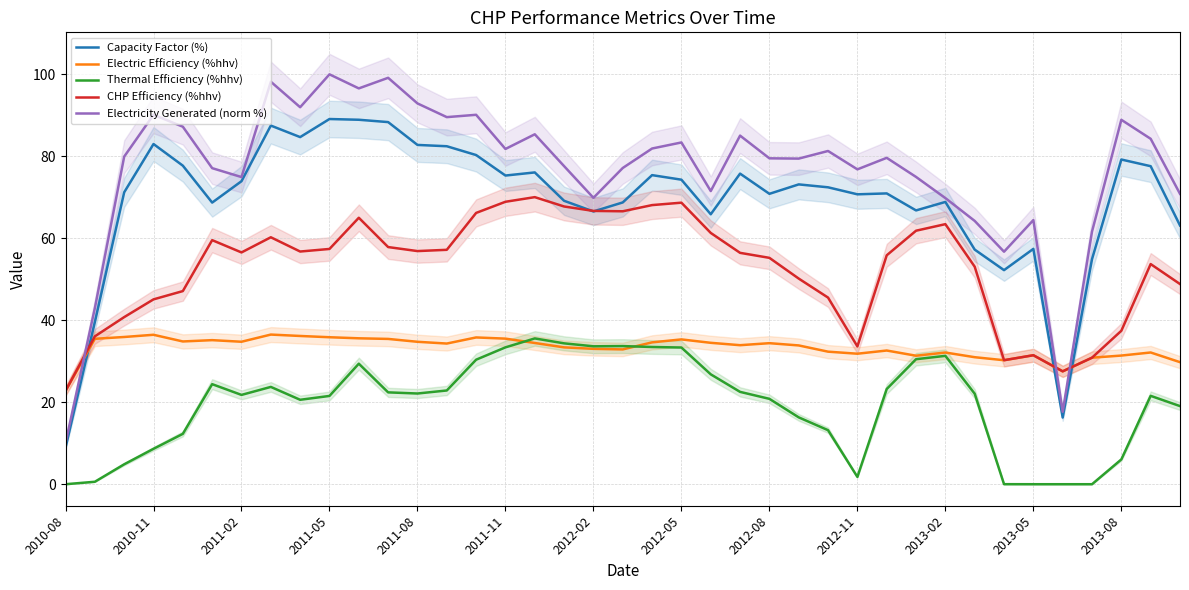

How many categories are shown in the chart?

39